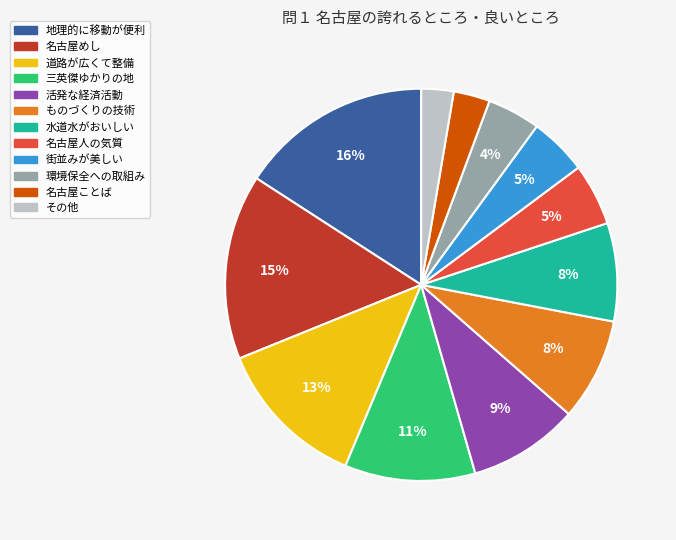

Is there a majority slice in this chart?

No